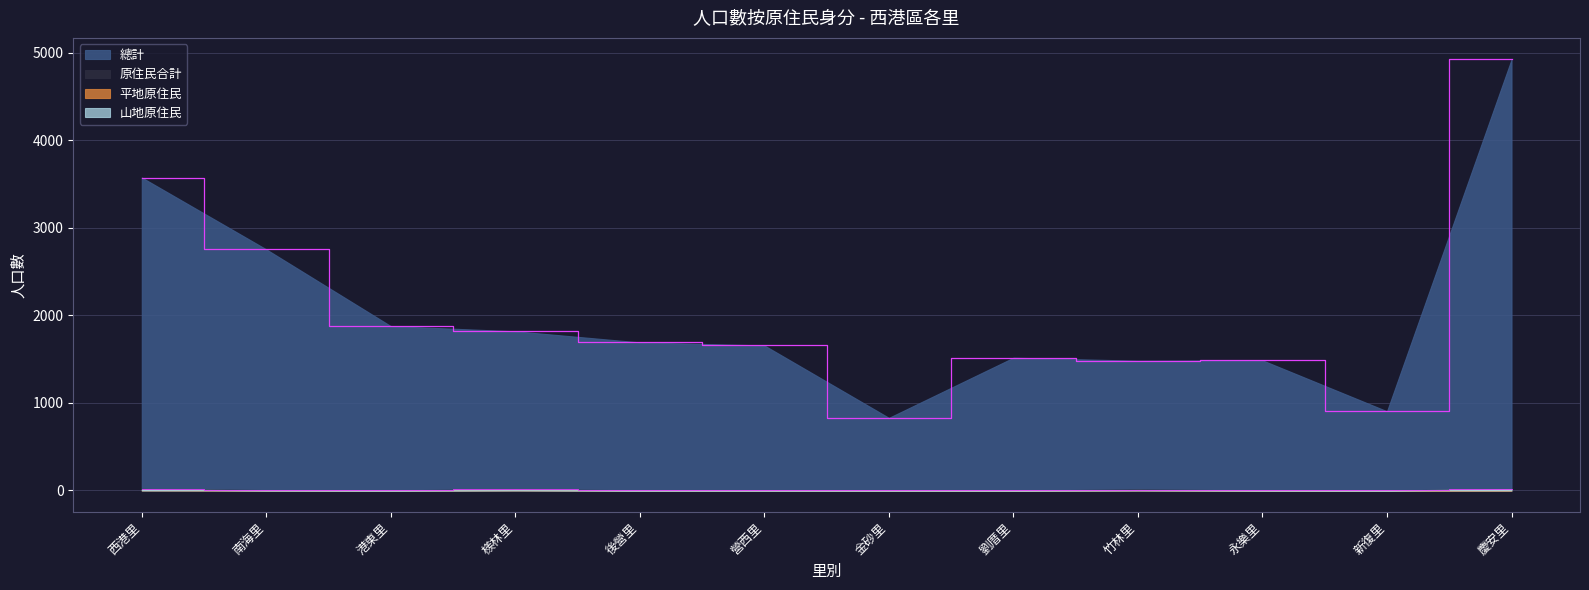

Reading right to left, extract all data points from this chart.

總計: 慶安里=4925	新復里=905	永樂里=1487	竹林里=1483	劉厝里=1517	金砂里=830	營西里=1657	後營里=1692	檨林里=1819	港東里=1878	南海里=2755	西港里=3576
原住民合計: 慶安里=16	新復里=0	永樂里=1	竹林里=10	劉厝里=0	金砂里=1	營西里=2	後營里=2	檨林里=12	港東里=2	南海里=4	西港里=17